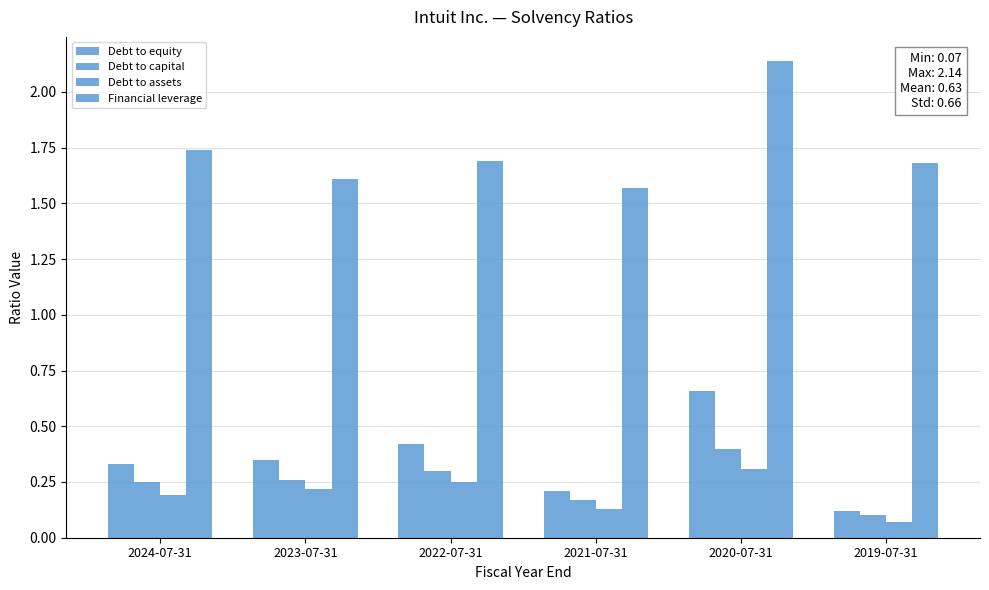

The Debt to assets series shows 0.1 at 2021-07-31. True or false?

True